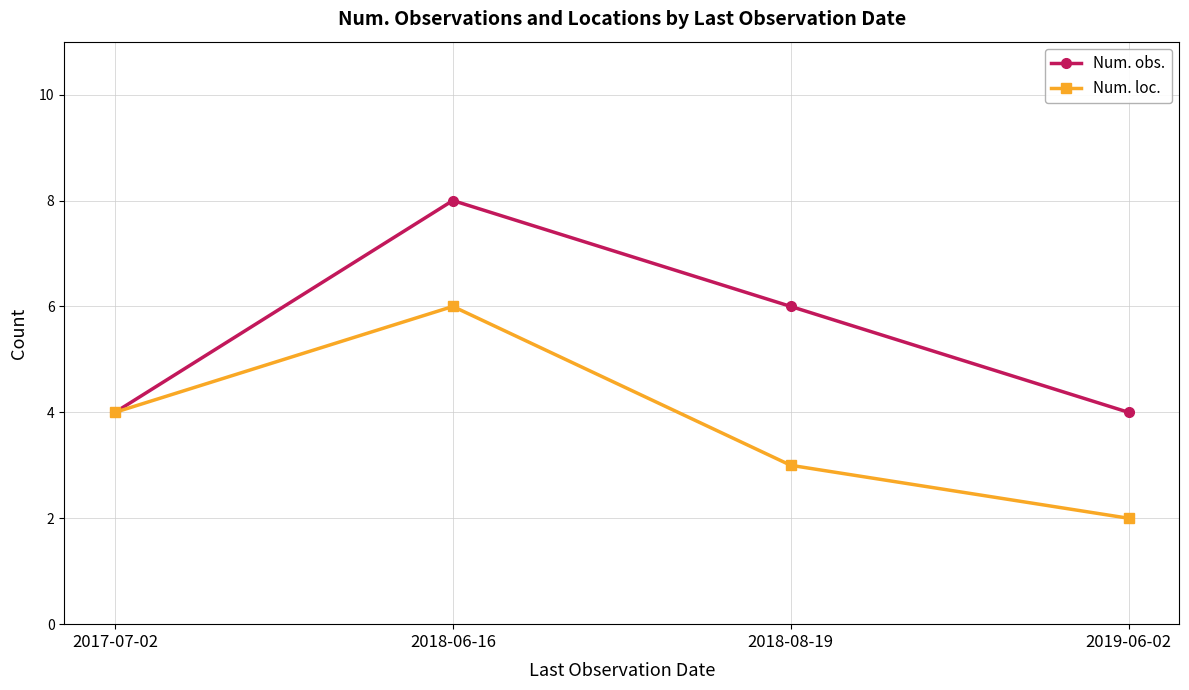

At which label is Num. obs. closest to 6?

2018-08-19